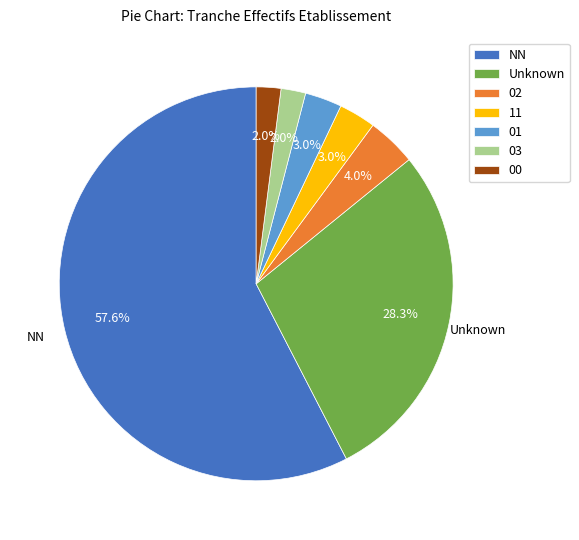

Does any single category account for the majority?

Yes